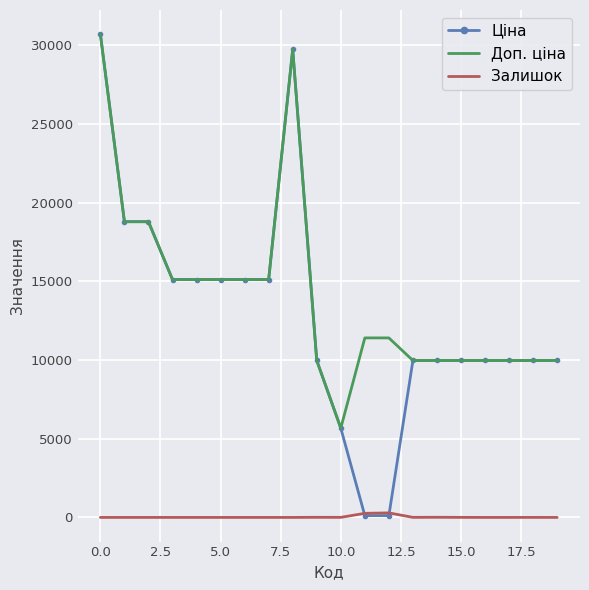

What is the greatest value displayed?

30717.1